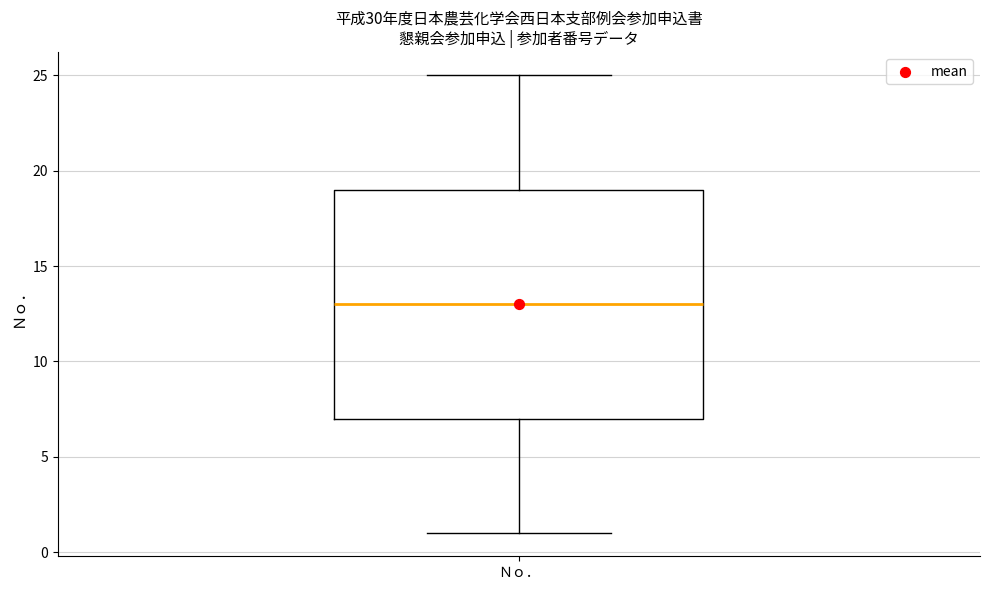

Transcribe this box plot: give where the median line is, the range the box spans, and where the two whiskers end, as read against the y-axis. The values are not printed on the chart, so give them approximately, as read against the axis.

median 13, box 7 to 19, whiskers 1 to 25